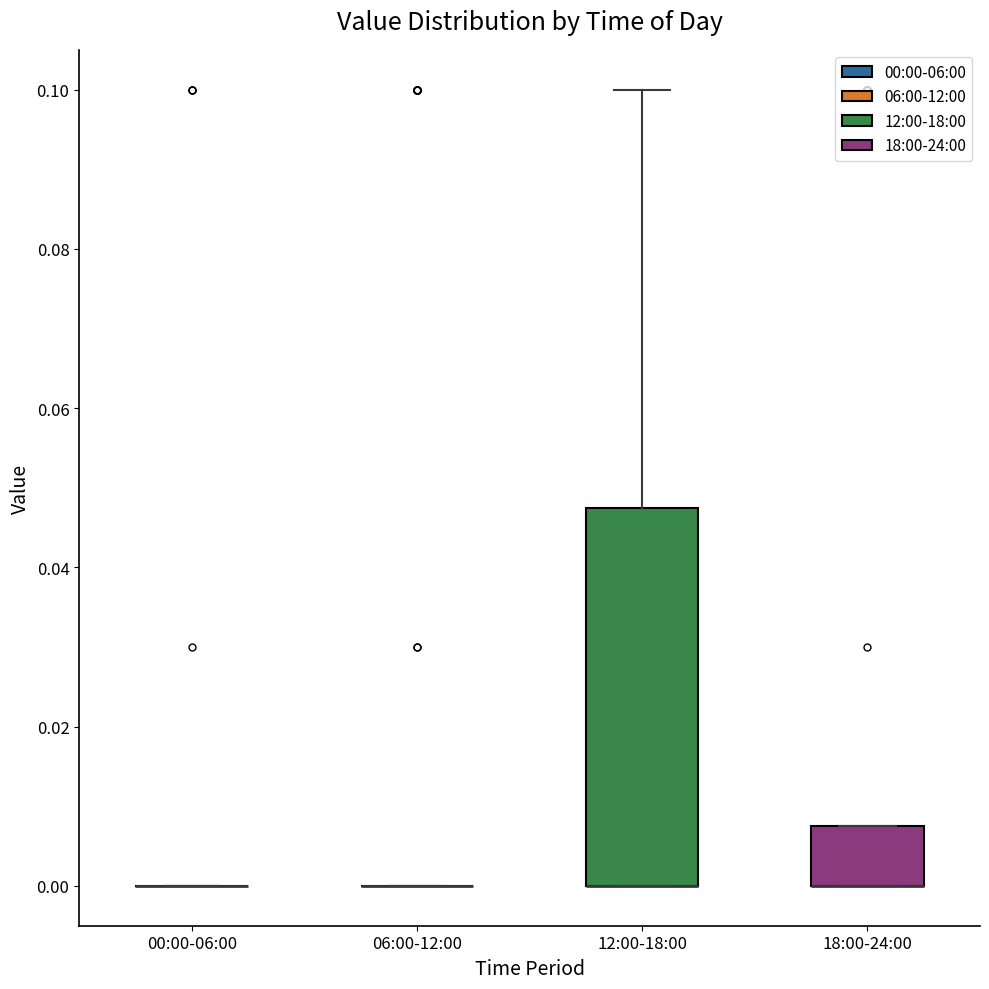

Which box is the tallest, from its lower edge to its upper edge?

12:00-18:00